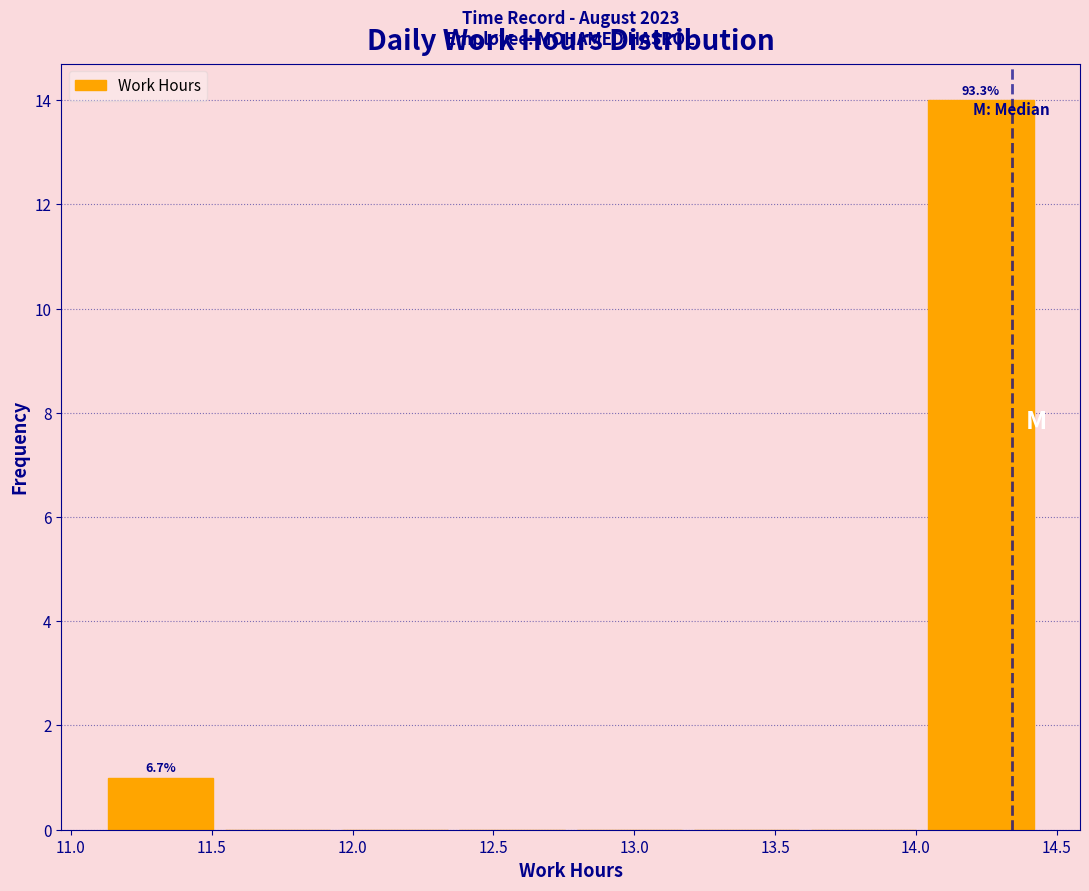

Which range on the x-axis has the tallest bar?

14.05 to 14.45